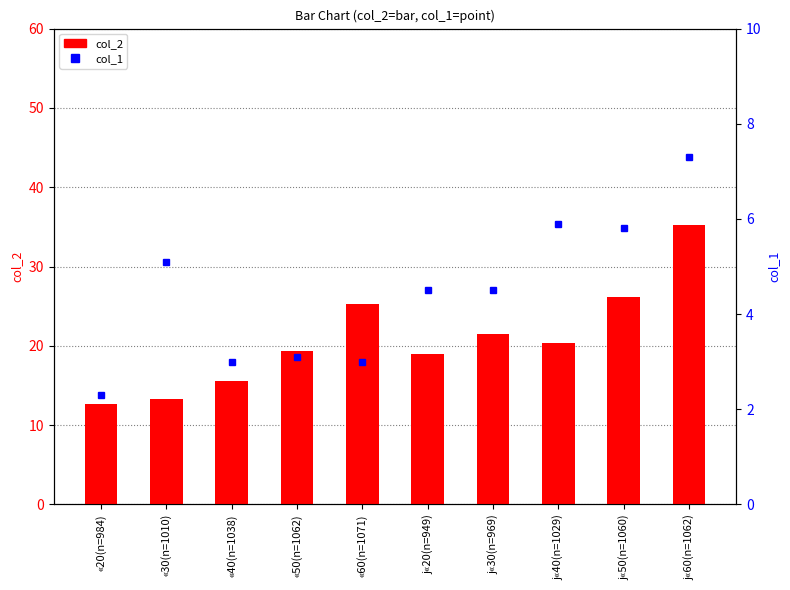

What is the highest value of the col_1 series?

7.3